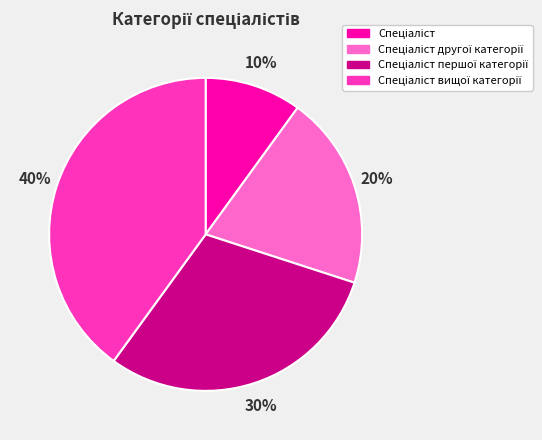

To the nearest percent, what is the average slice percentage?

25%